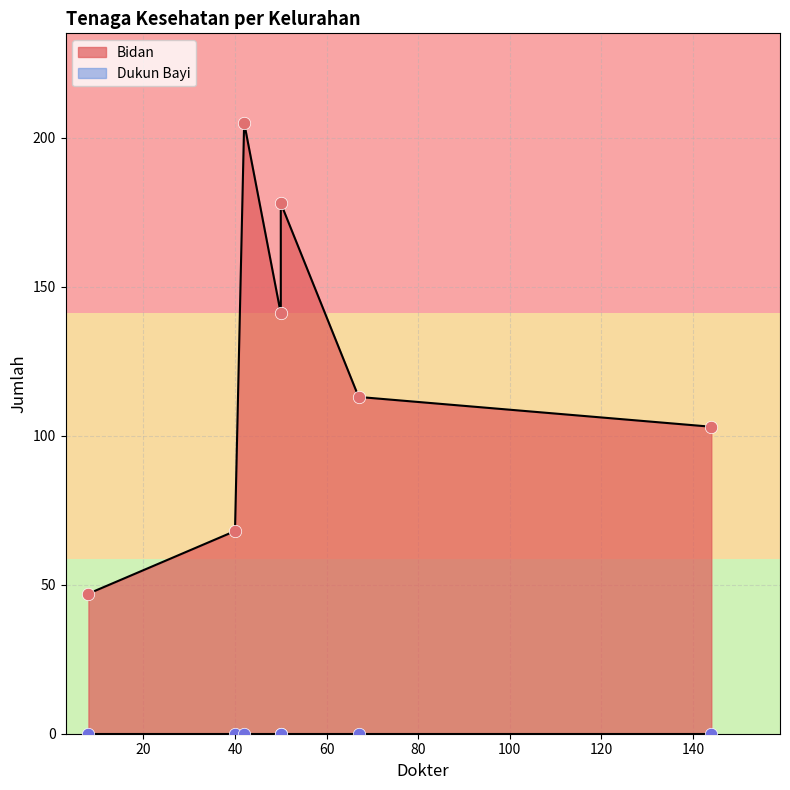

Which series reaches the minimum Y coordinate?

Dukun Bayi